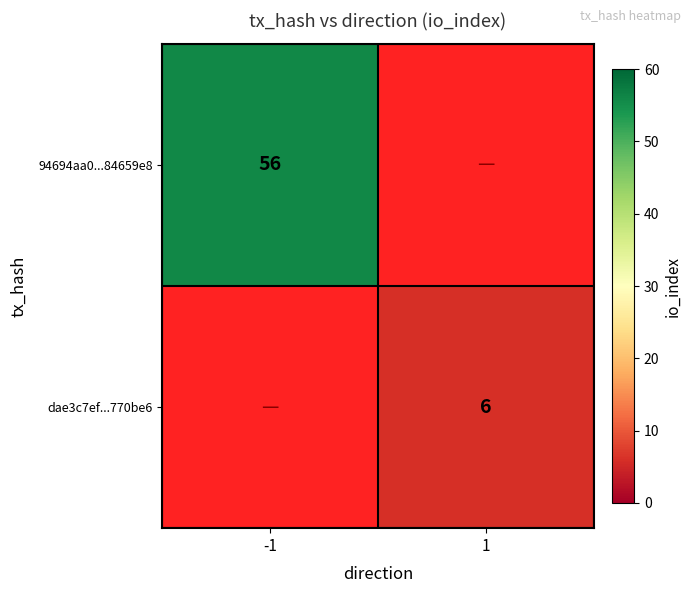

Is it true that dae3c7ef...770be6 equals 6 at 1?

True